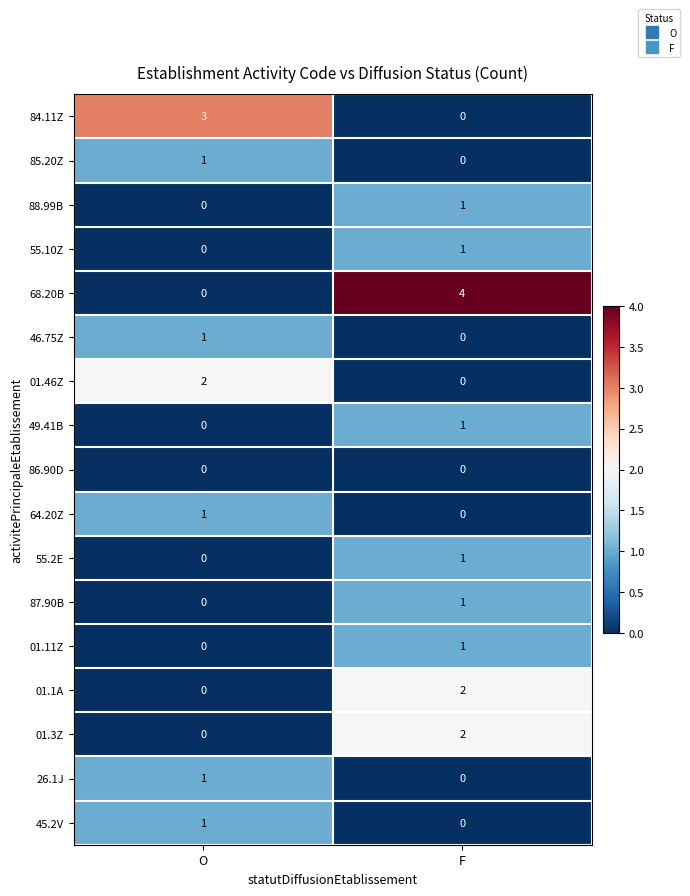

Which series has the largest total across all categories?

68.20B